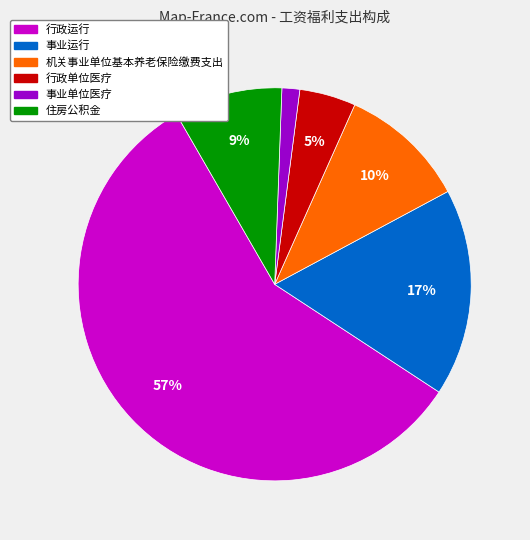

Which slice is the smallest?

事业单位医疗